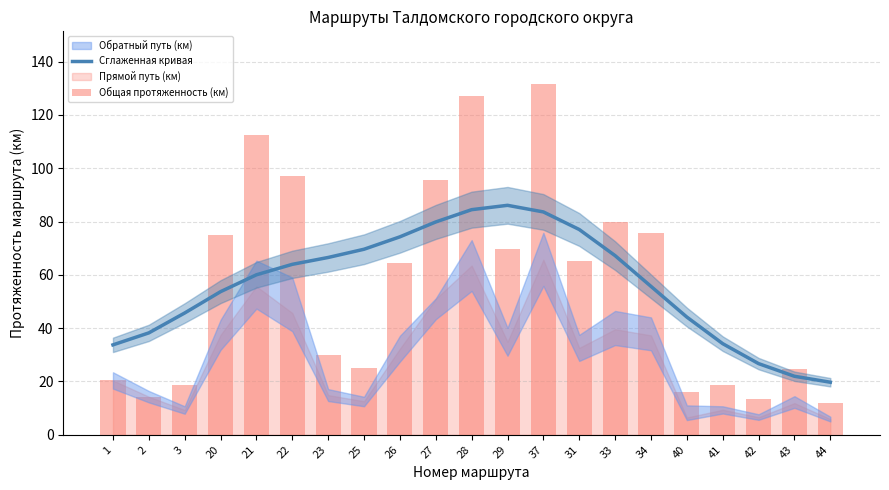

How many groups of bars are there?

21